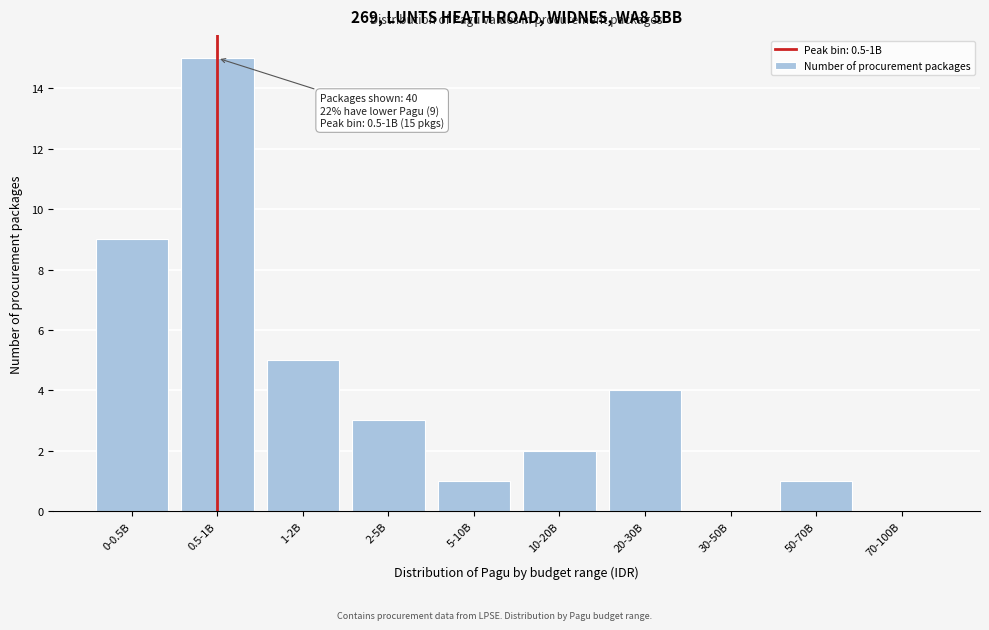

Reading left to right, transcribe all the data shown in this chart.

0-0.5B=9	0.5-1B=15	1-2B=5	2-5B=3	5-10B=1	10-20B=2	20-30B=4	30-50B=0	50-70B=1	70-100B=0